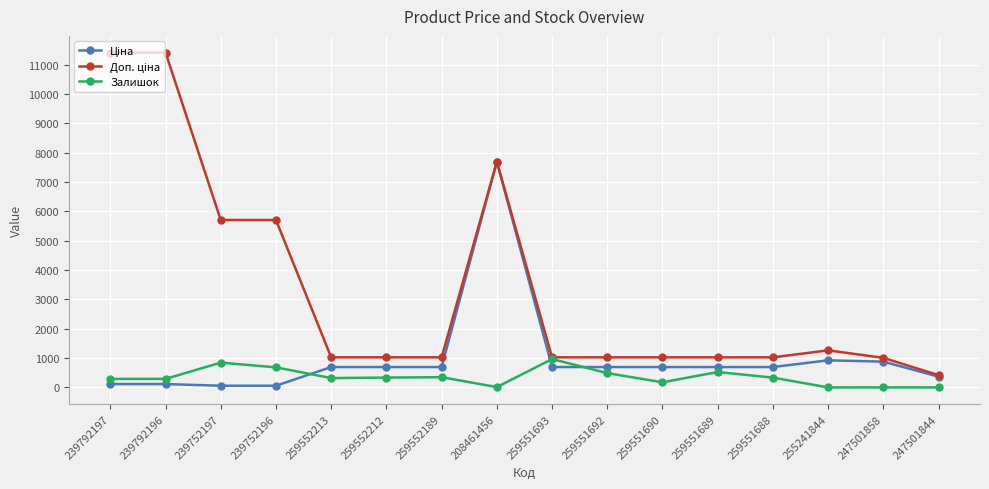

What is the difference between the highest and lowest values at 259552213?

706.6